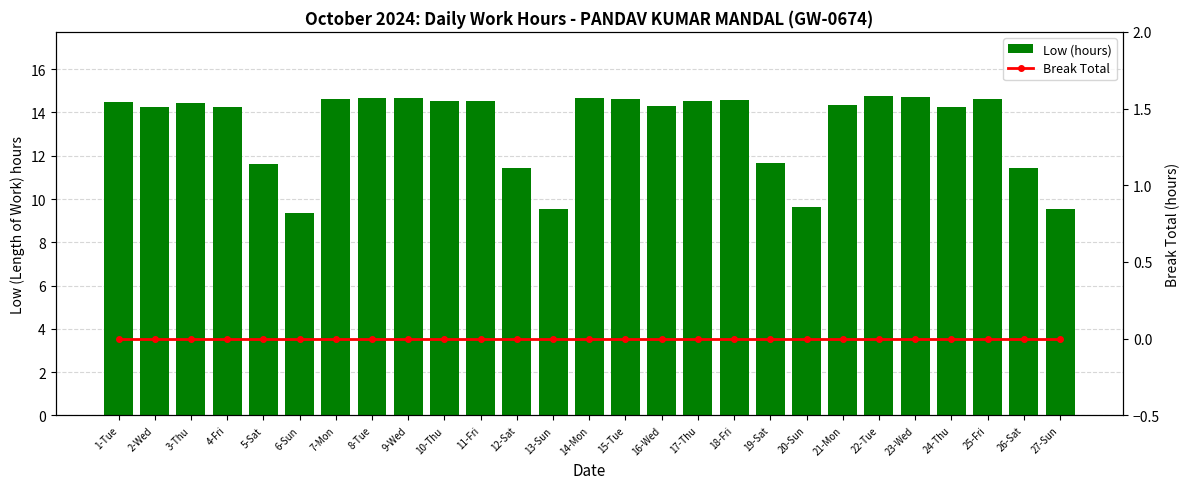

At which category does the chart reach its peak across all series?

22-Tue